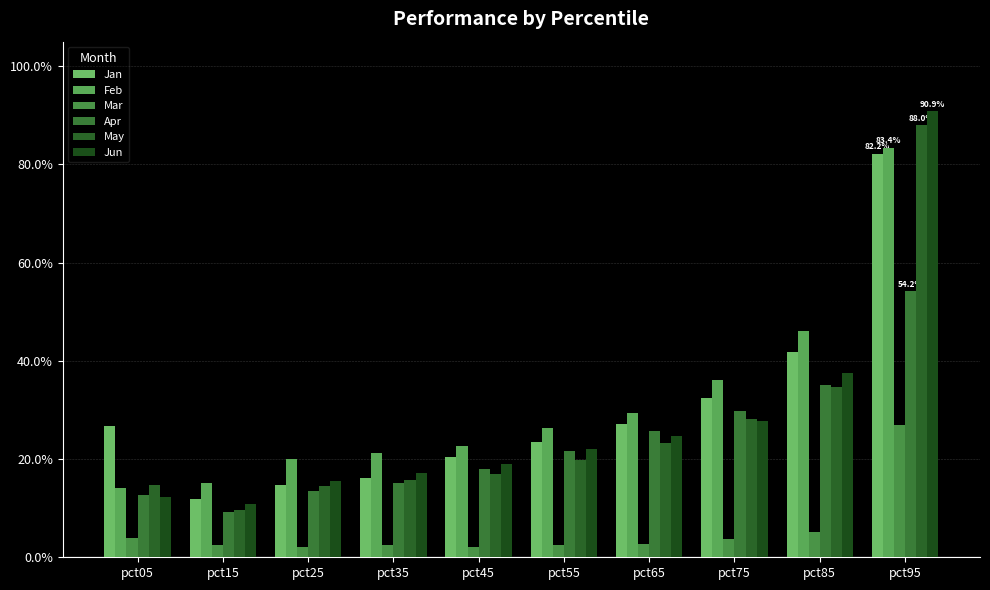

List the labels in order of Jun value, largest first.

pct95, pct85, pct75, pct65, pct55, pct45, pct35, pct25, pct05, pct15